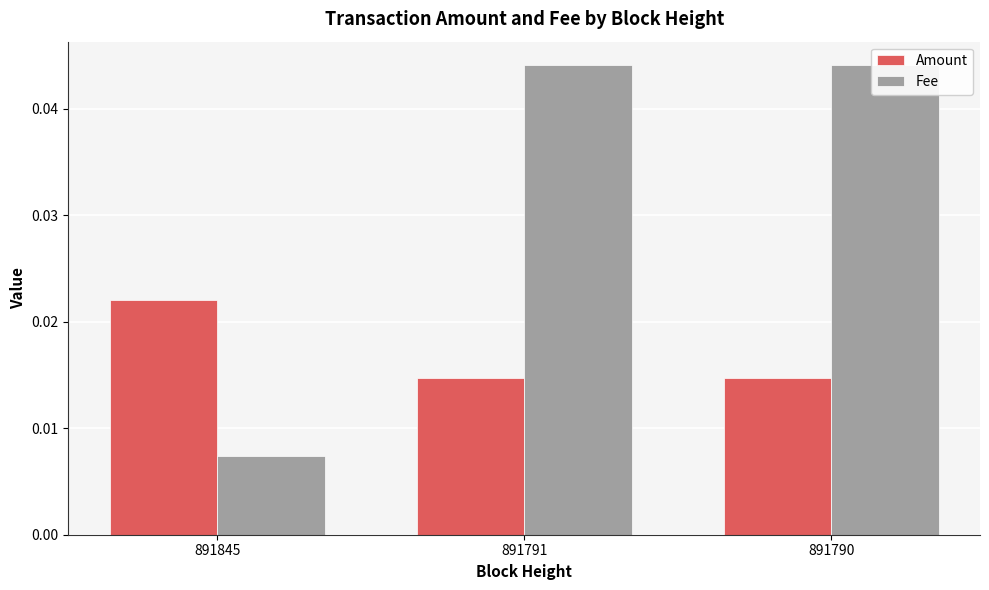

Which label corresponds to the smallest value in the chart?

891845